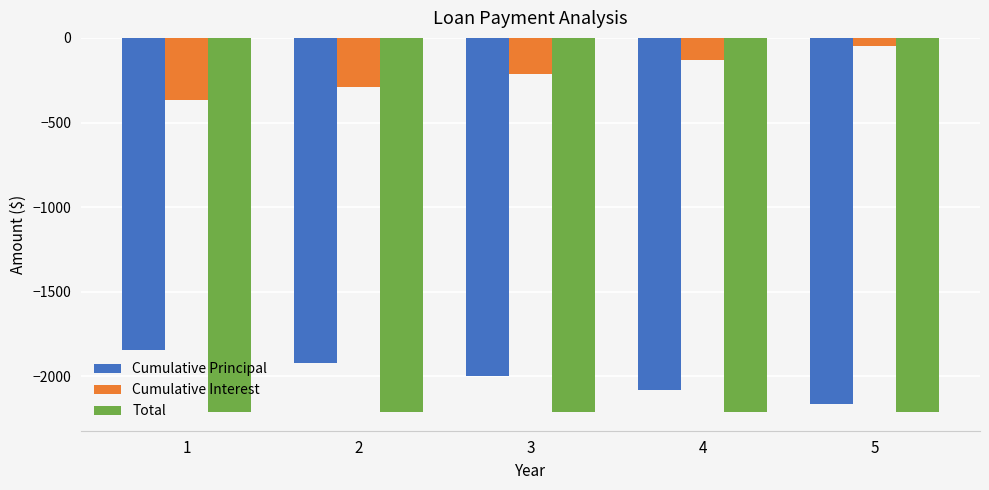

Does the chart contain stacked bars?

No